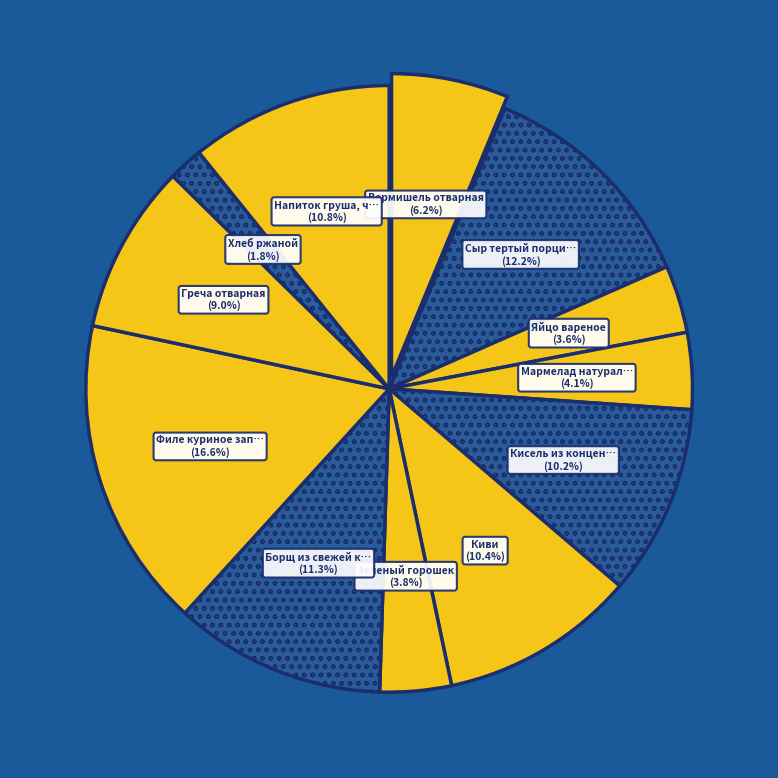

How many segments does this pie chart have?

12